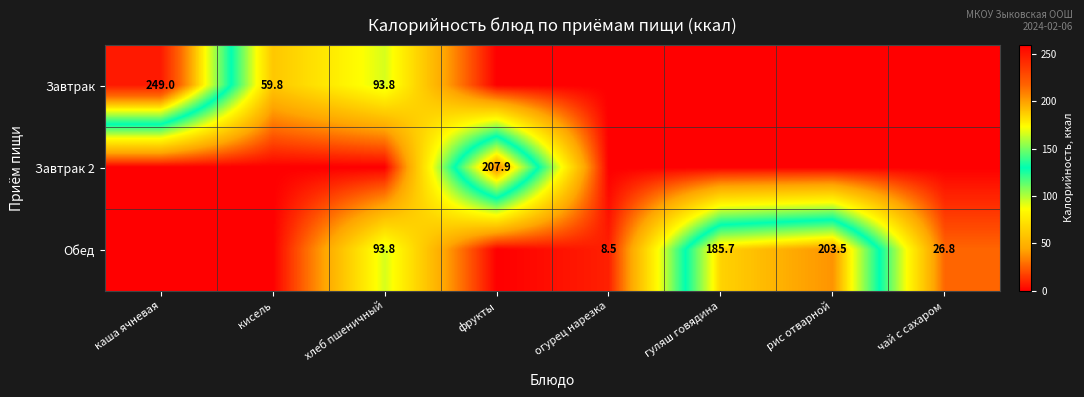

At how many categories does at least one series exceed 144?

4